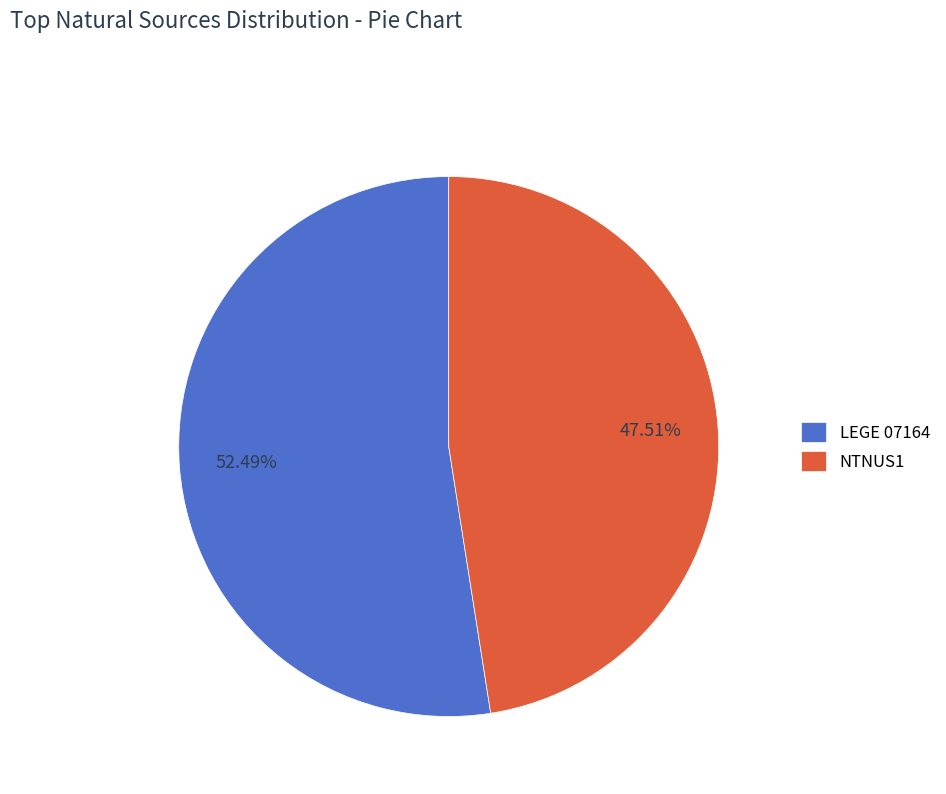

What is the largest slice in the pie chart?

LEGE 07164